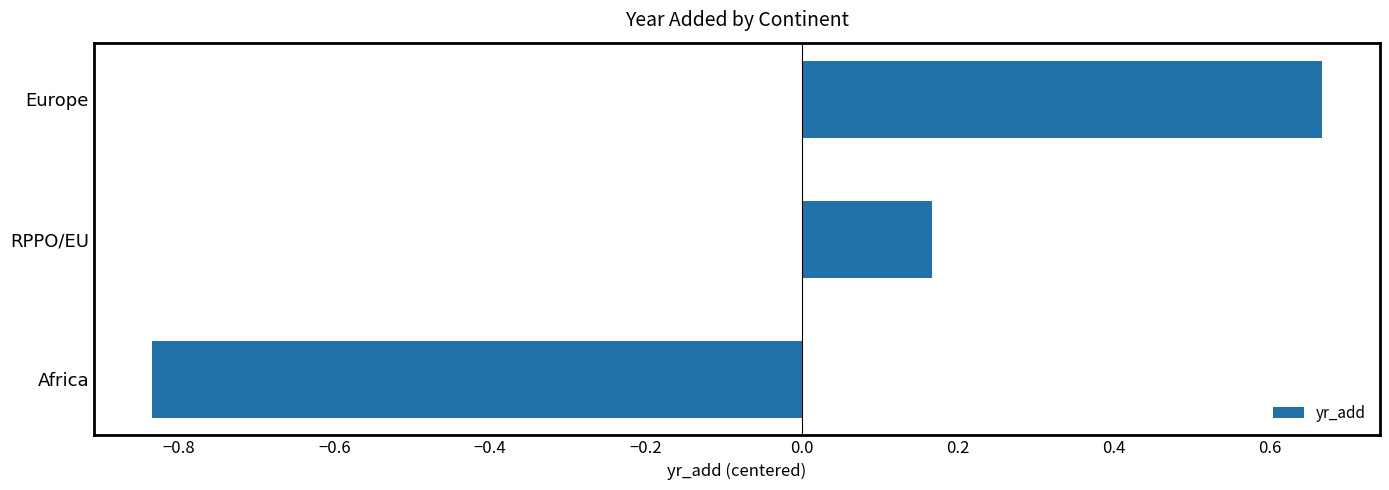

The value at Europe is 0.3. True or false?

False